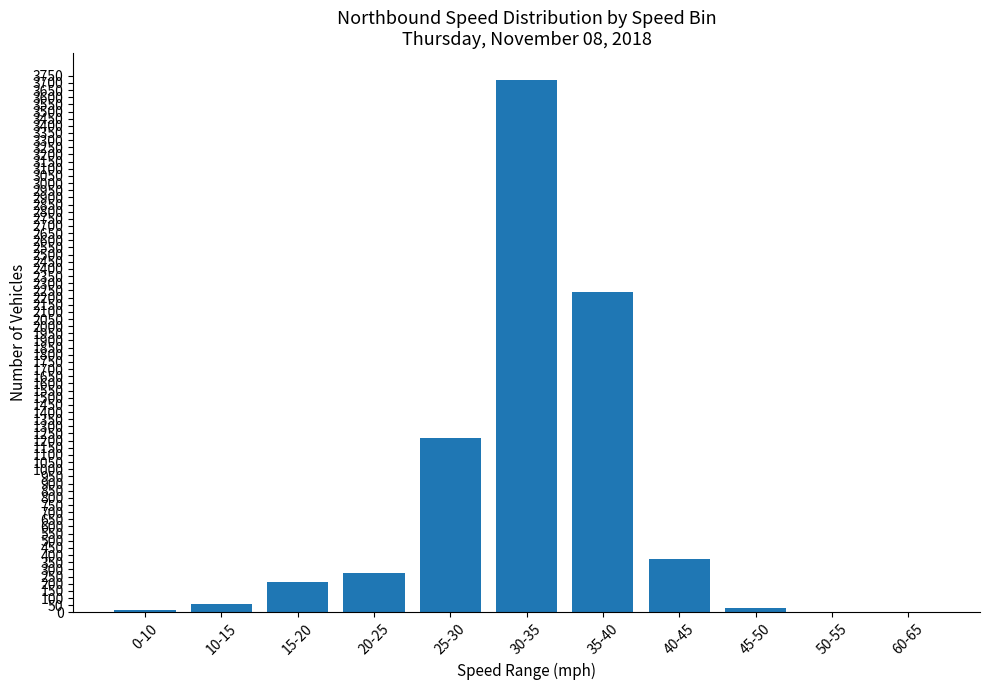

The value at 35-40 is 894. True or false?

False